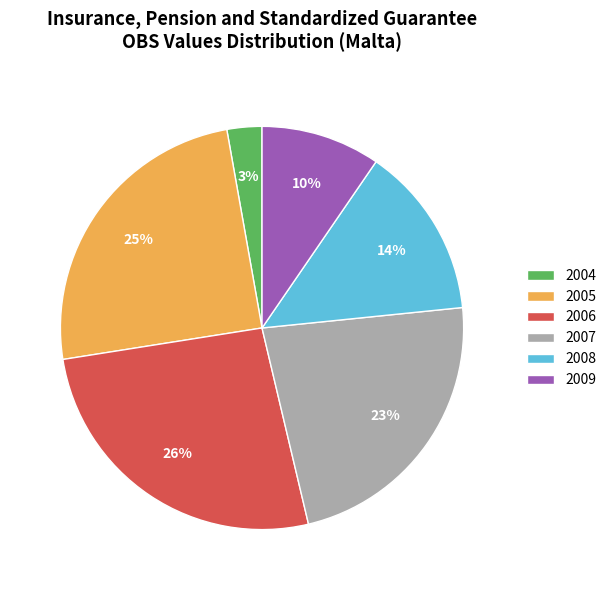

Is there any slice that represents more than half of the pie?

No